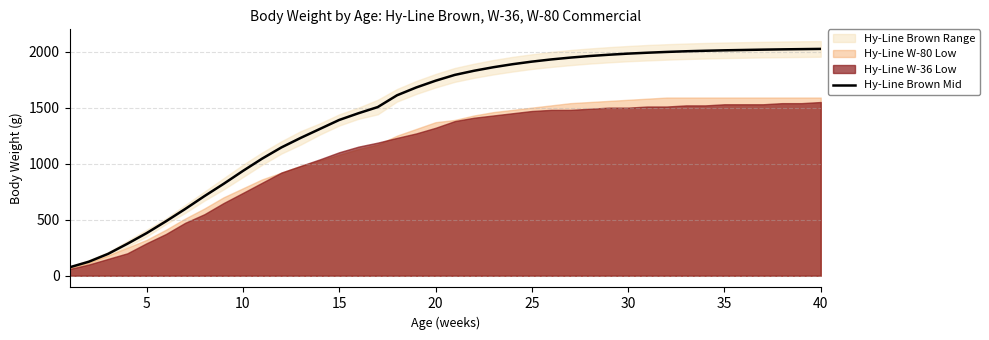

What is the minimum value for Hy-Line Brown Mid?

75.0